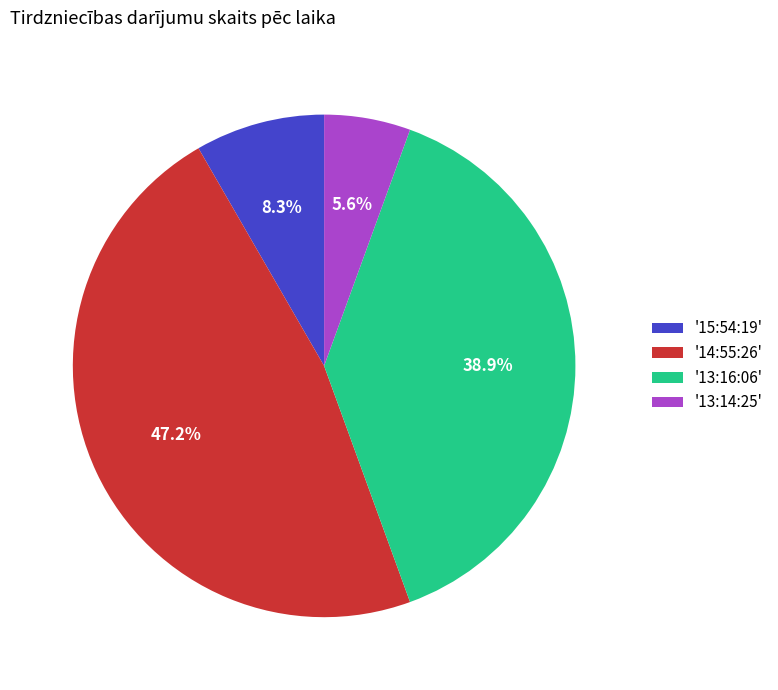

Does any single category account for the majority?

No